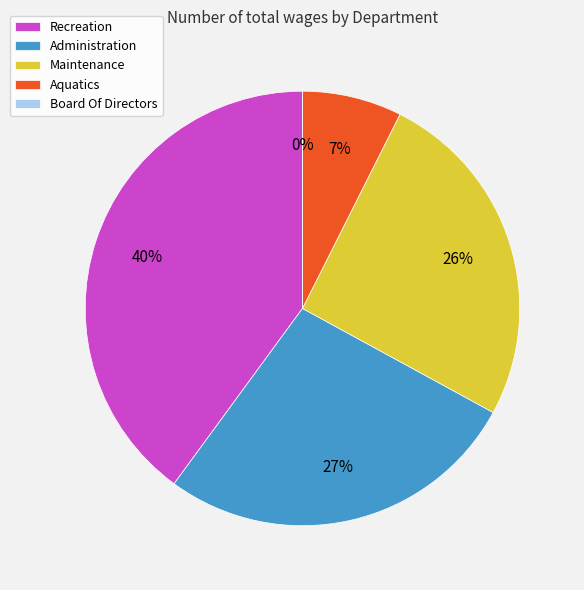

Combined, what portion of the pie is Board Of Directors and Recreation?

39.9%